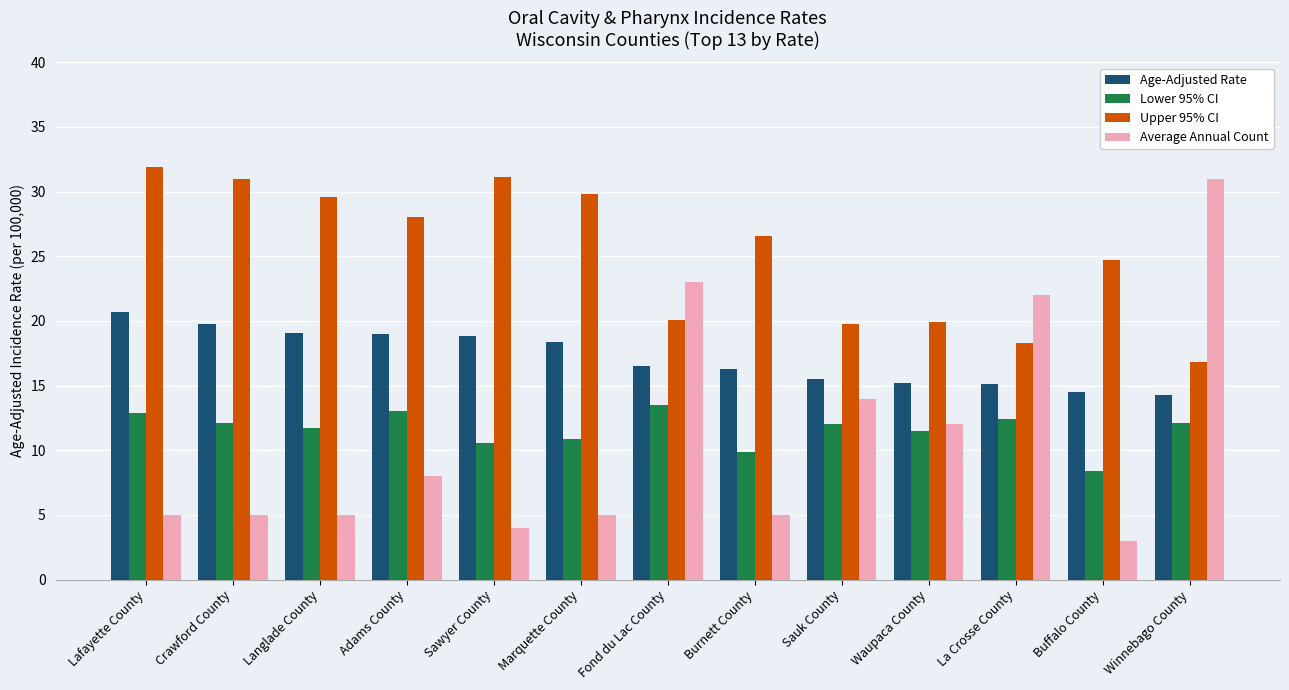

Which series has the largest range (max minus min)?

Average Annual Count